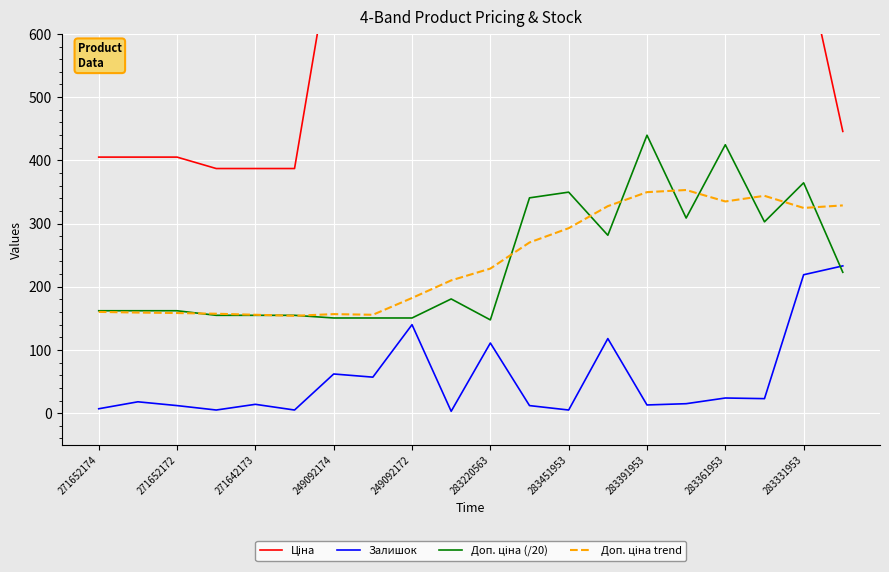

Is it true that Залишок equals 351.4 at 283331953?

False